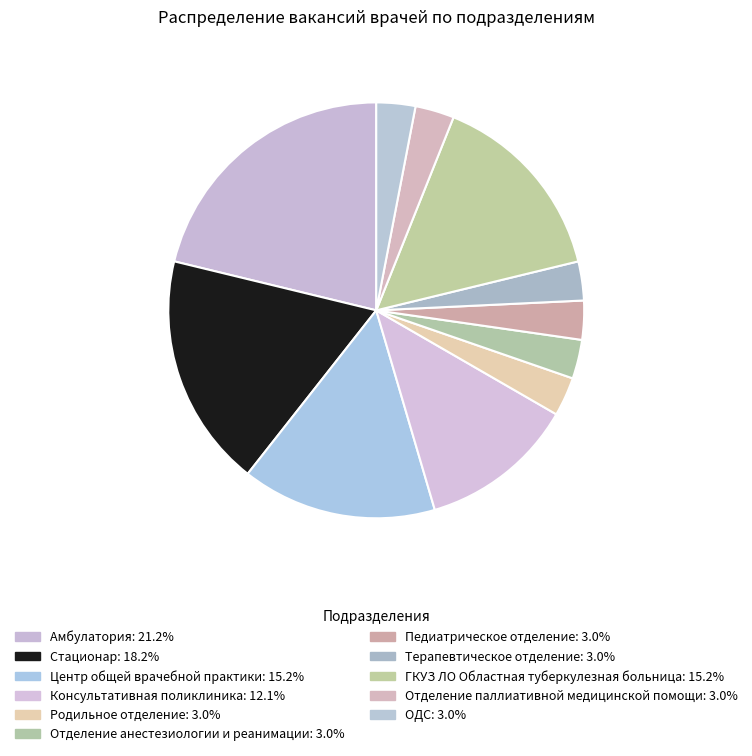

True or false: Терапевтическое отделение accounts for 11% of the total.

False